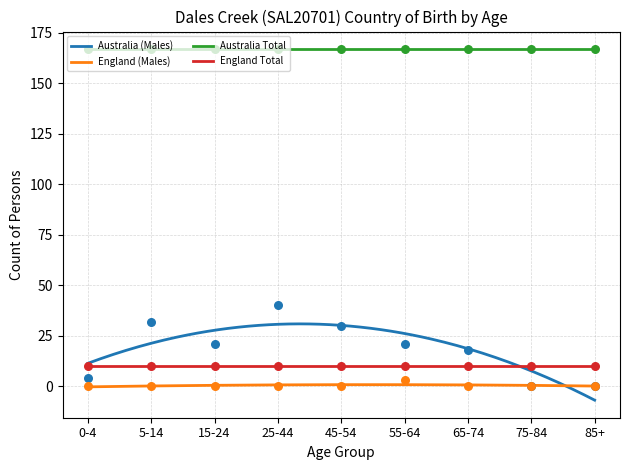

What is the total value across all series at 0-4?

4